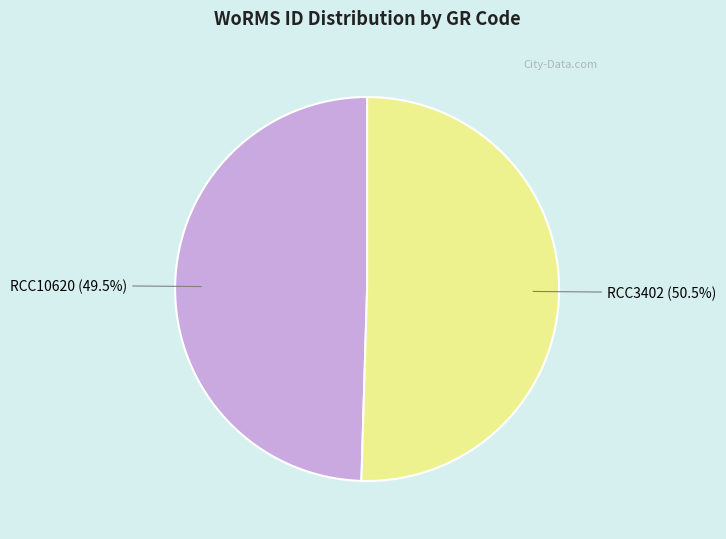

What is the smallest slice in the pie chart?

RCC10620